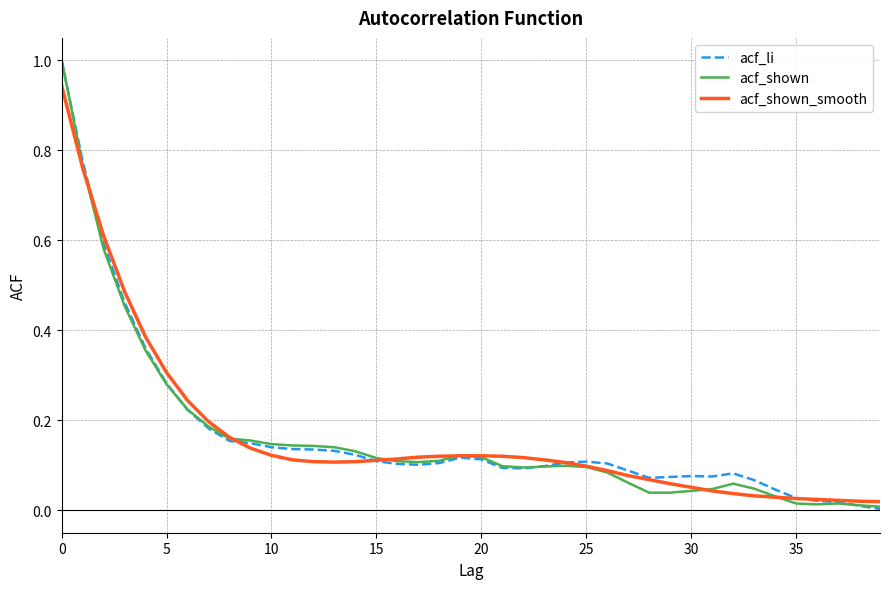

What is the greatest value displayed?

1.0